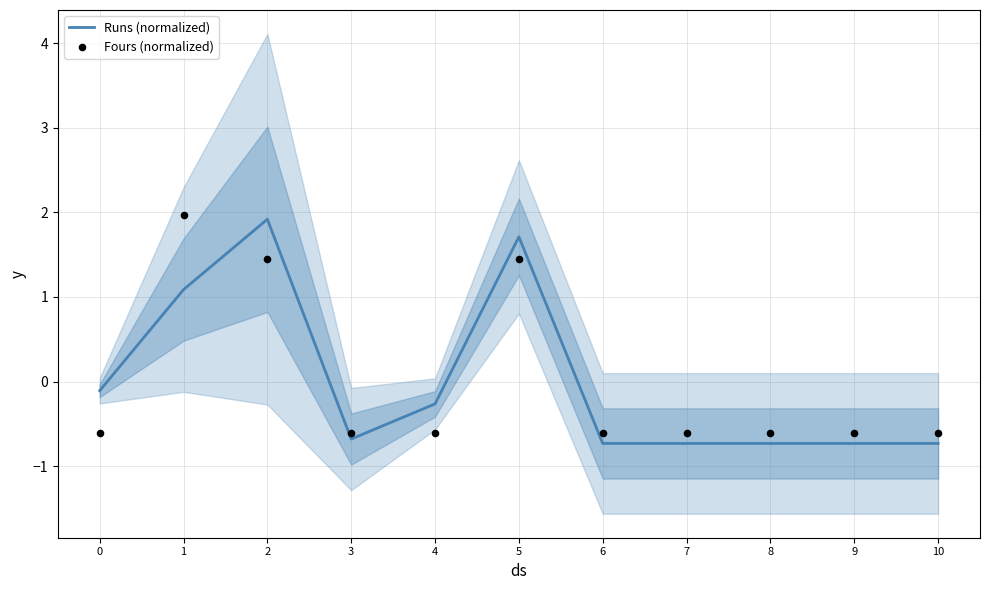

What are all the series names shown in the legend?

Runs (normalized), Fours (normalized)